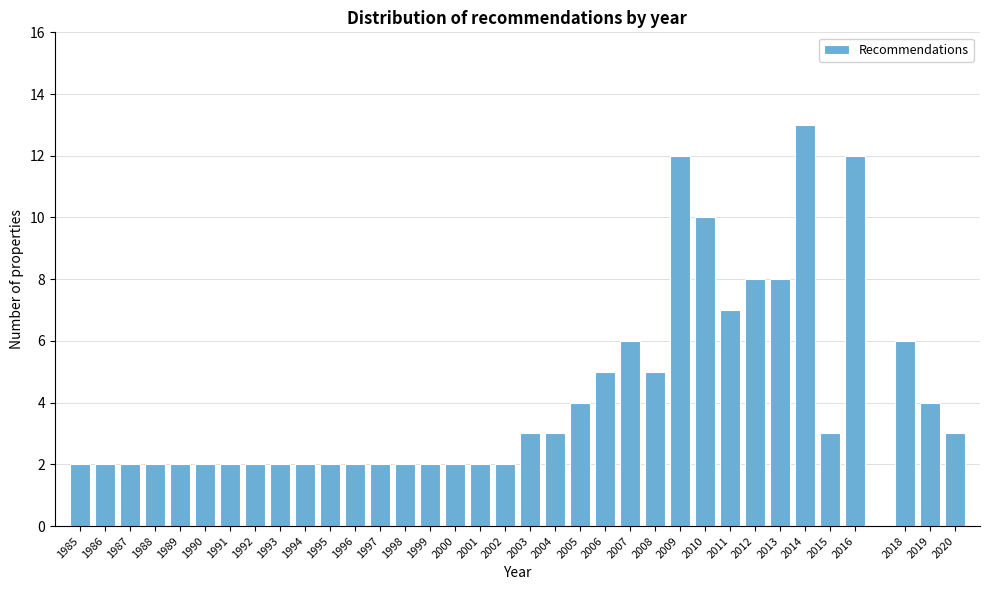

What is the change in value from 1996 to 2012?

+6